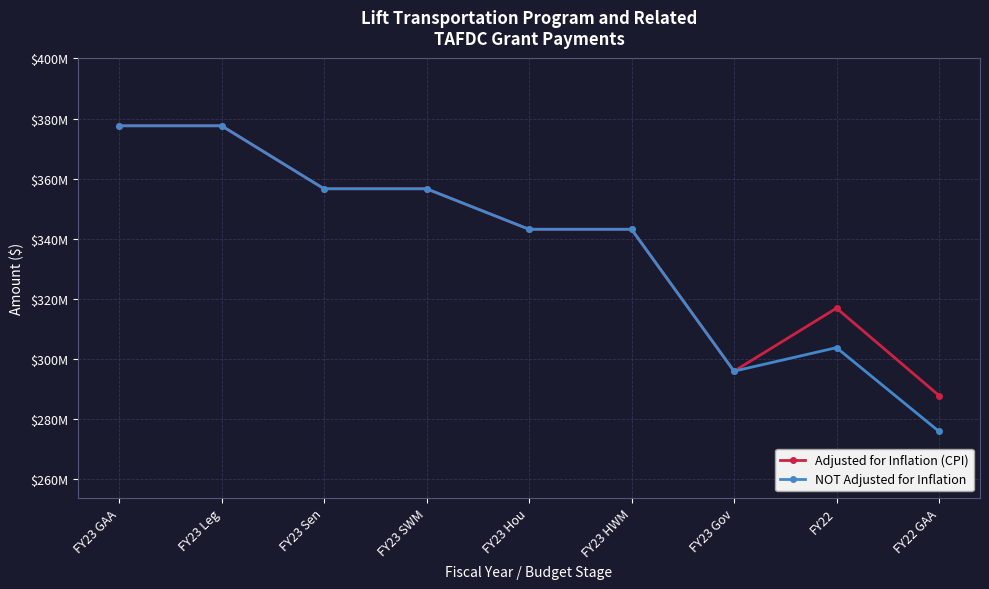

Rank the categories by NOT Adjusted for Inflation value from highest to lowest.

FY23 GAA, FY23 Leg, FY23 Sen, FY23 SWM, FY23 Hou, FY23 HWM, FY22, FY23 Gov, FY22 GAA